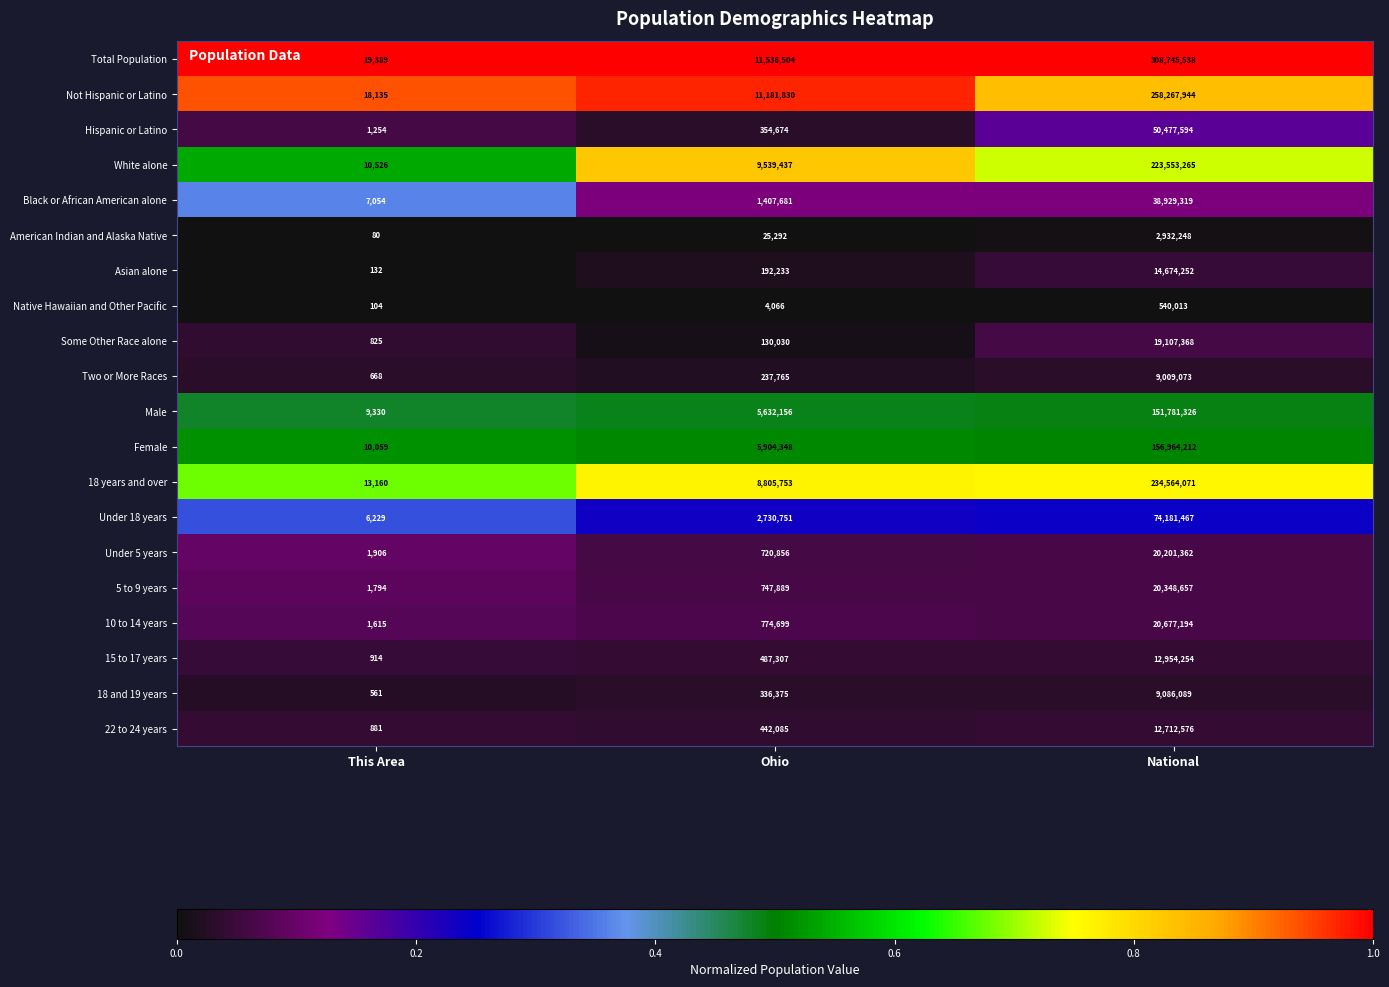

Which series has the largest total across all categories?

Total Population